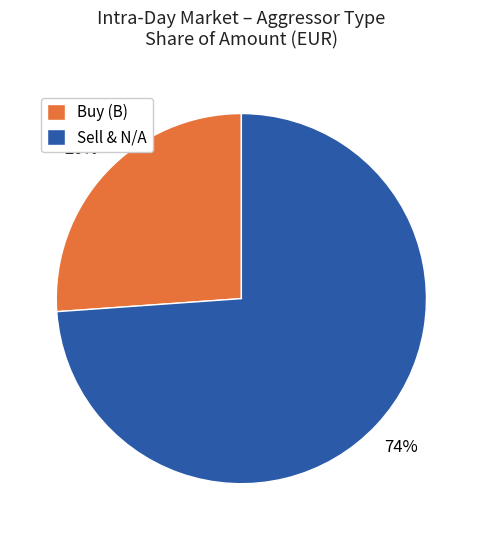

Is the sum of Buy (B) and Sell & N/A greater than half?

Yes